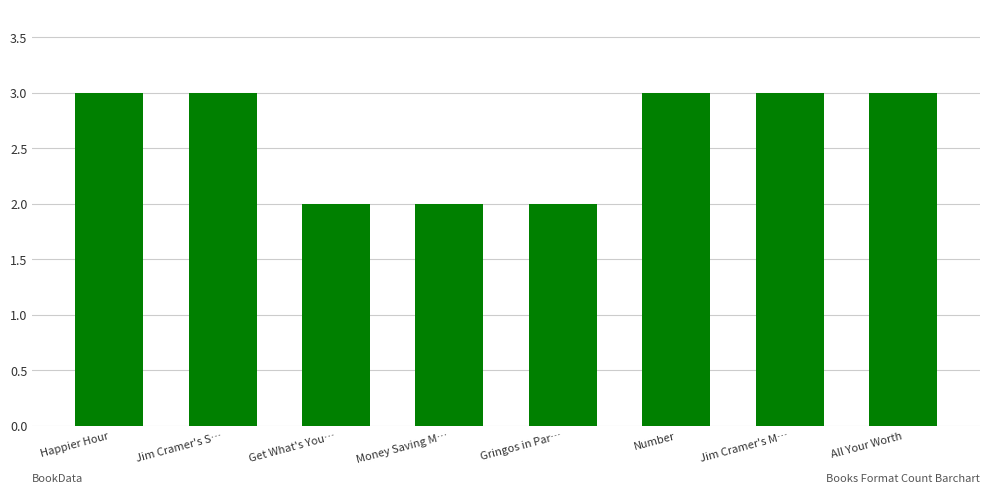

What is the value of the 7th bar from the left?

3